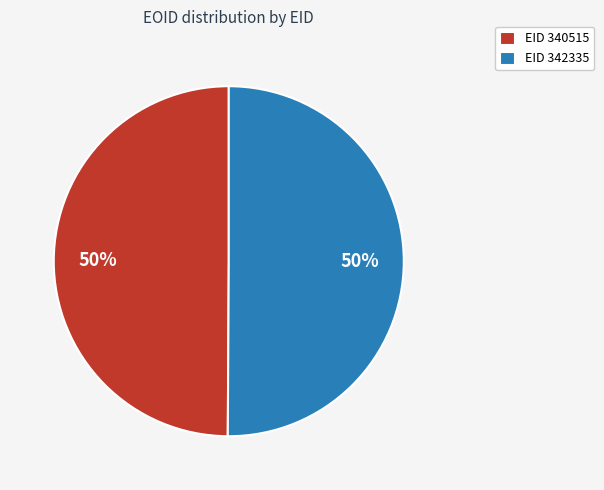

How many segments does this pie chart have?

2